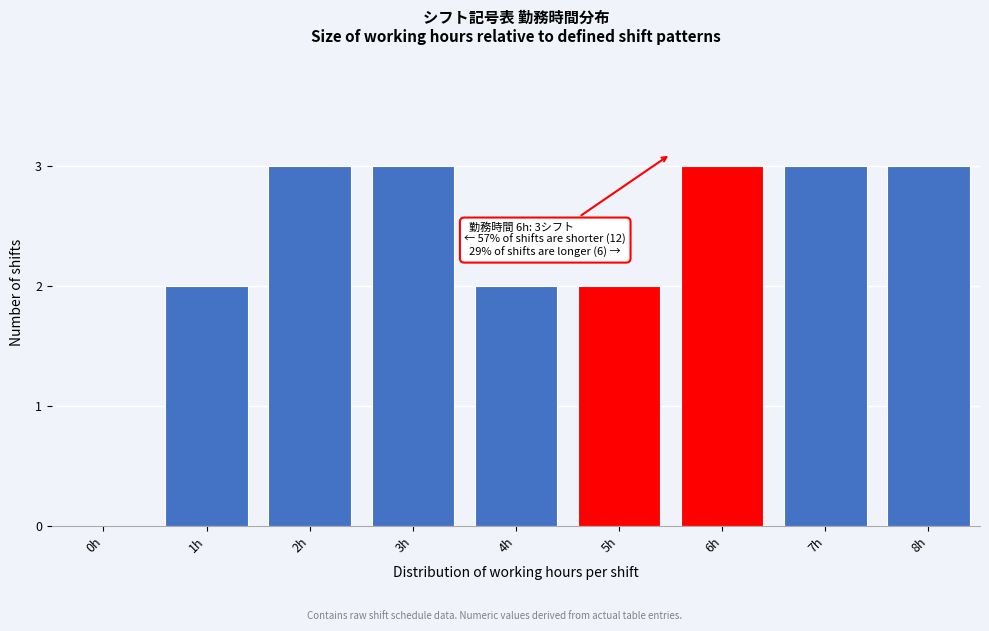

Reading left to right, list all the values displayed in this chart.

0h=0	1h=2	2h=3	3h=3	4h=2	5h=2	6h=3	7h=3	8h=3